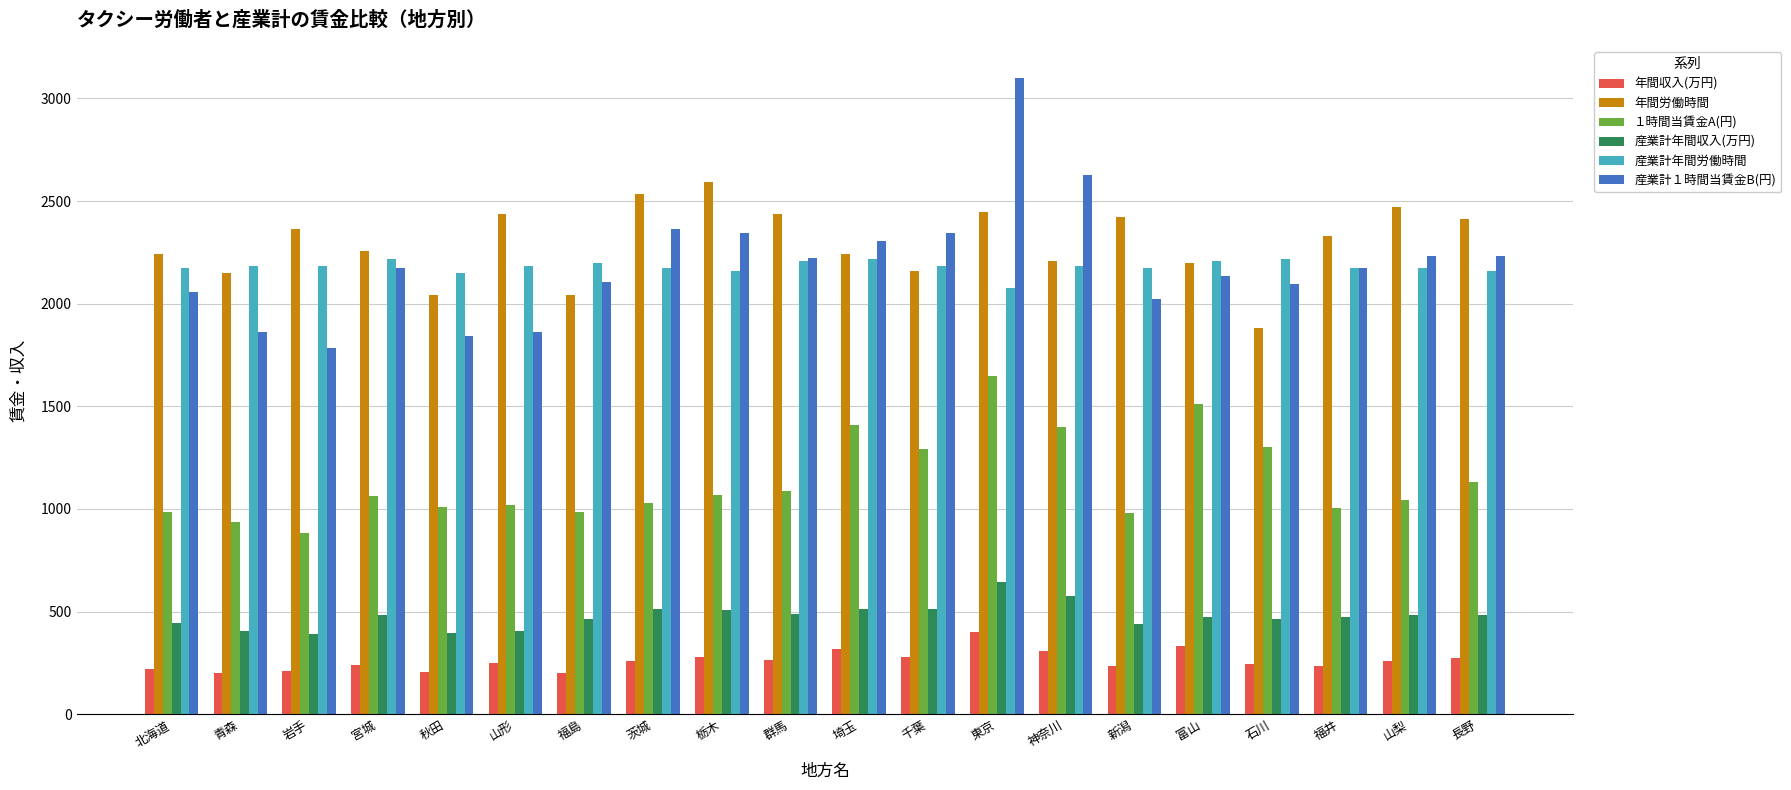

How many data points in 年間収入(万円) are less than 258?

10